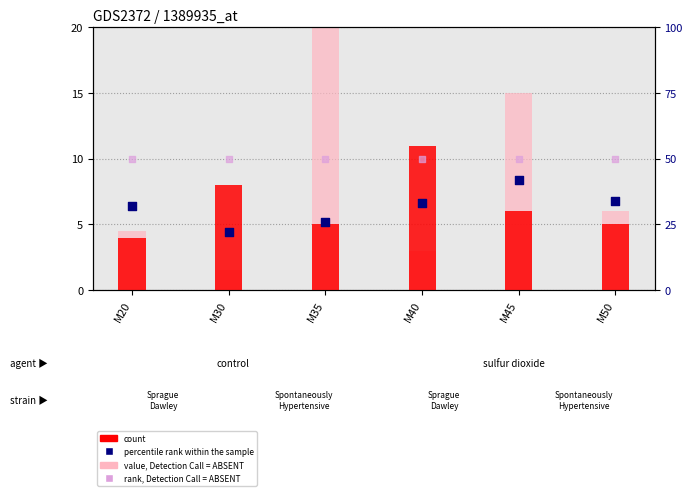

Is the value of rank, Detection Call = ABSENT at M30 greater than the value of count at M30?

Yes